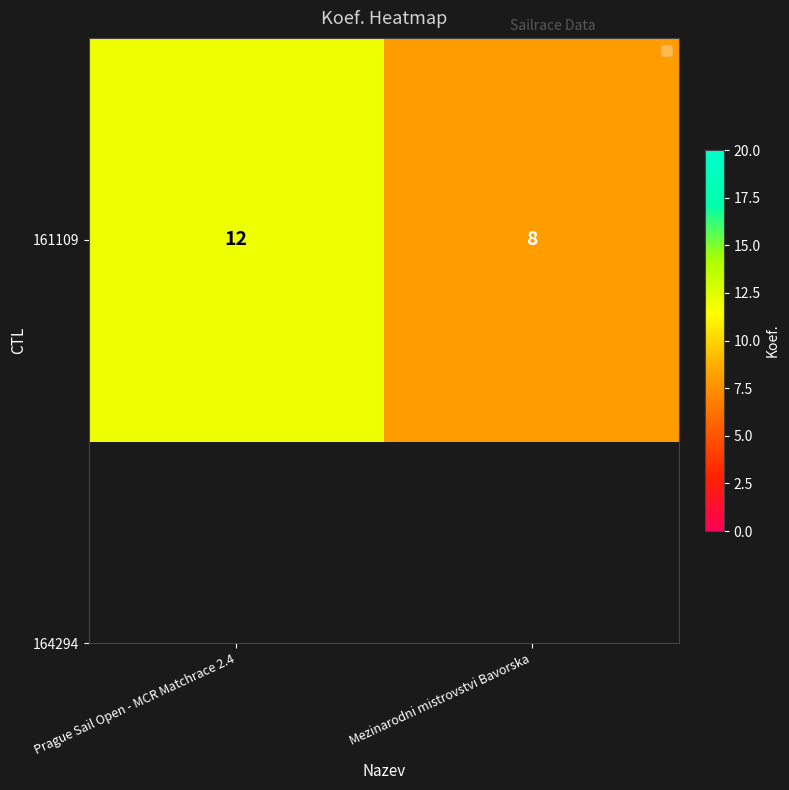

At which category does the chart reach its peak across all series?

Prague Sail Open - MCR Matchrace 2.4